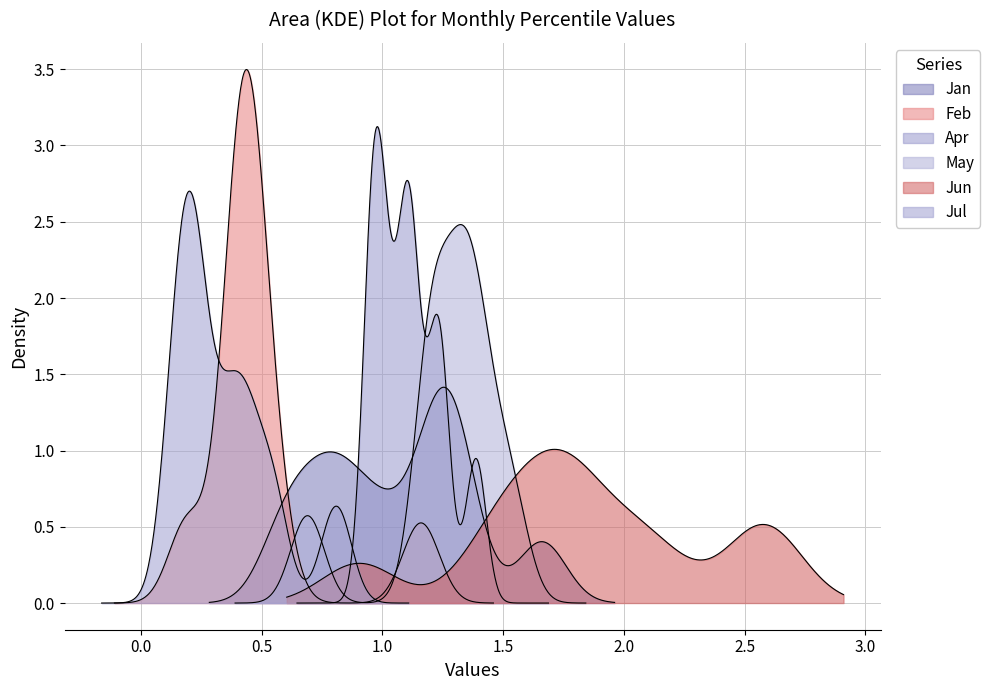

Which series has the widest spread of values?

Jun